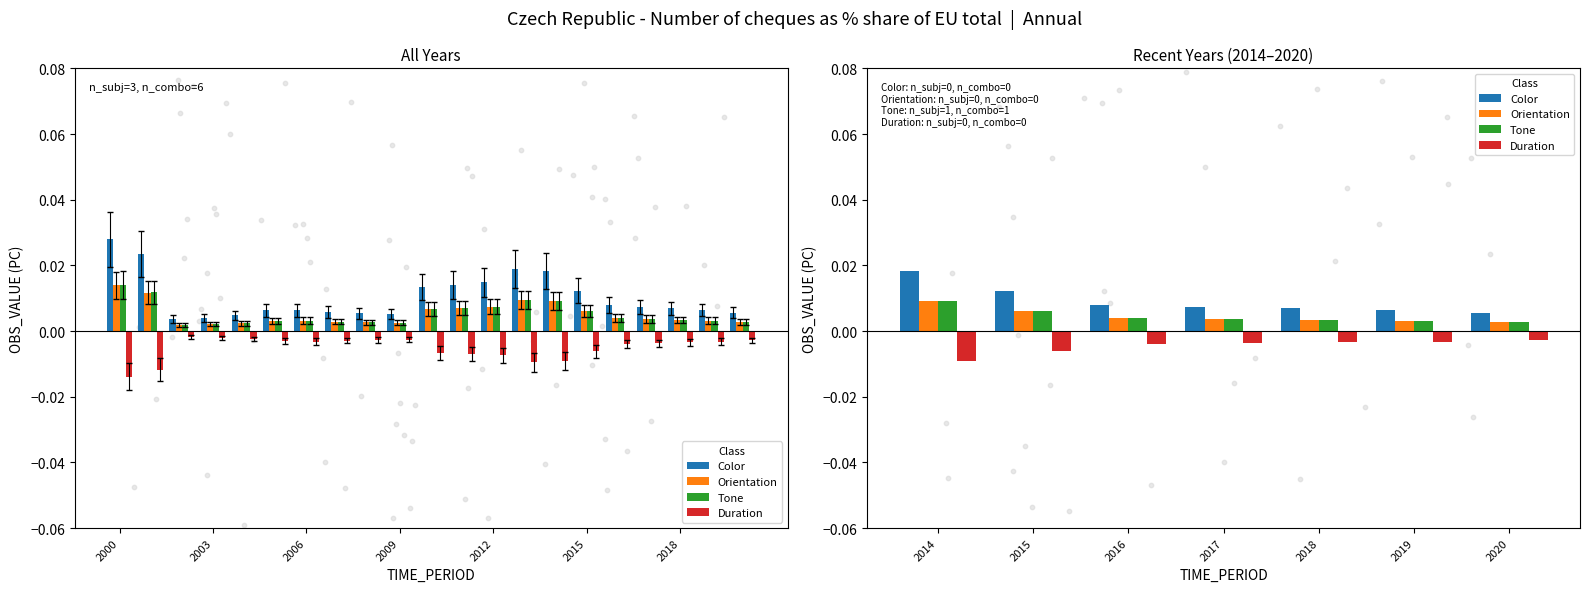

What are all the series names shown in the legend?

Color, Orientation, Tone, Duration